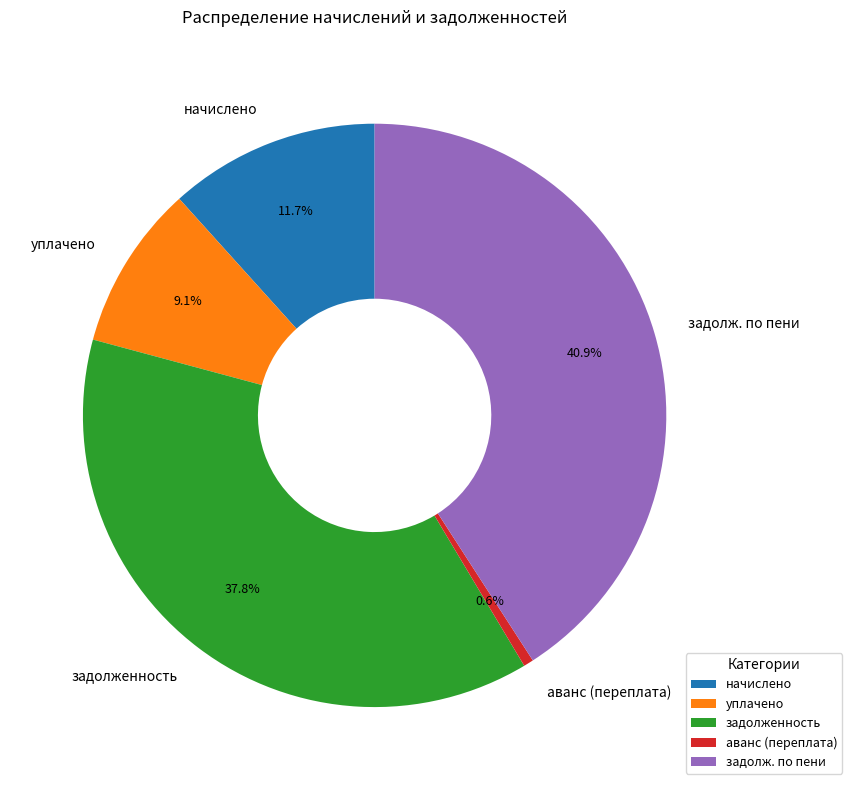

Rank the categories by value from lowest to highest.

аванс (переплата), уплачено, начислено, задолженность, задолж. по пени